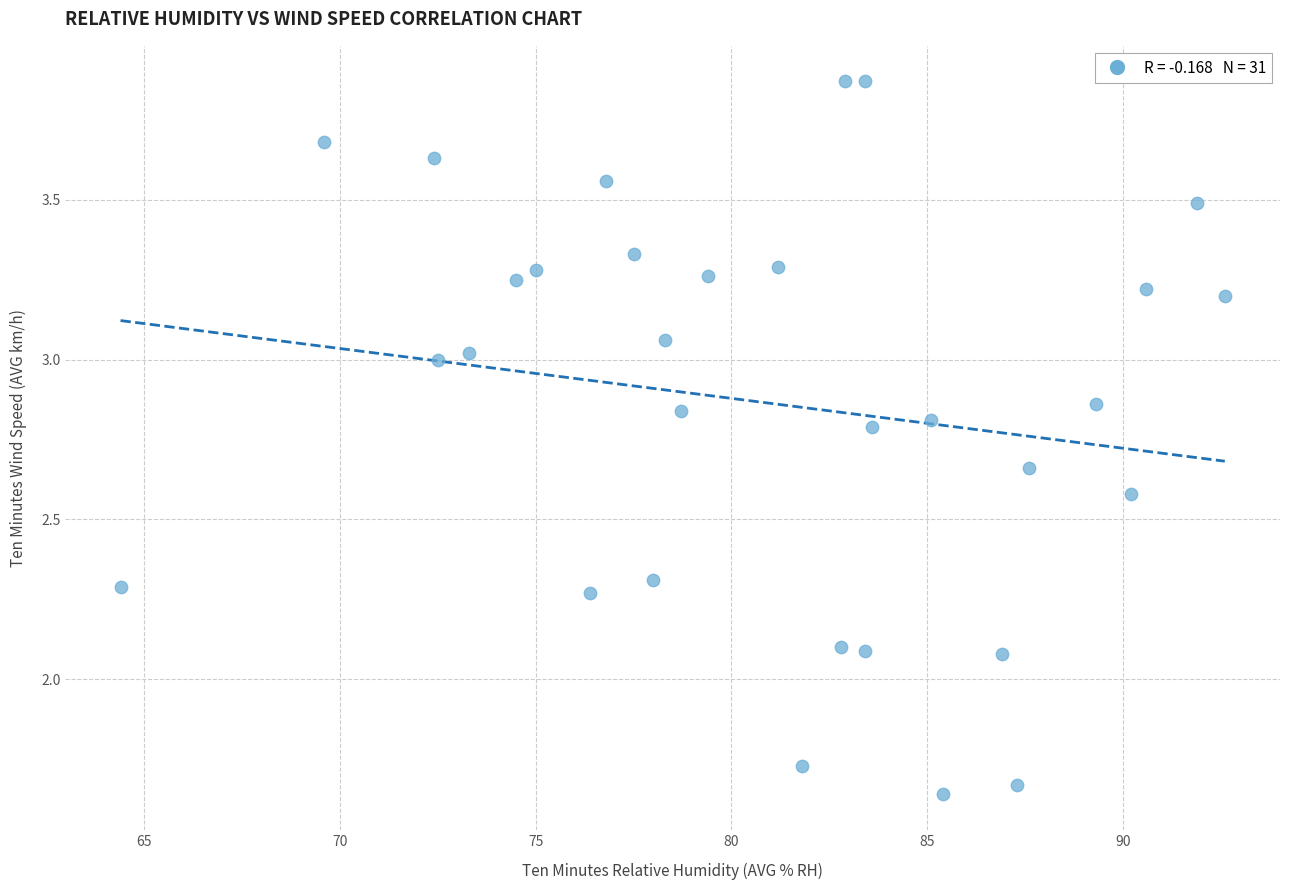

What is the range of X values (max minus min)?

28.2